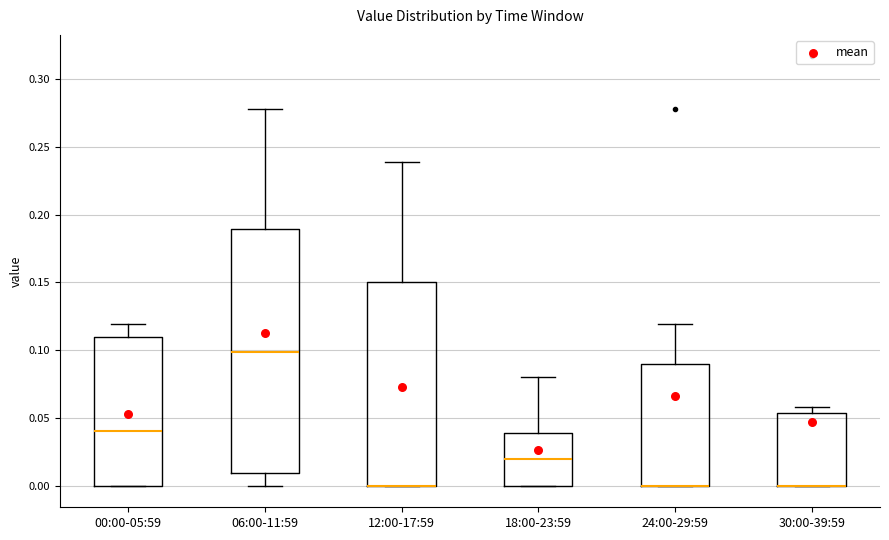

Comparing the boxes themselves (not the whiskers), which one is the tallest?

06:00-11:59